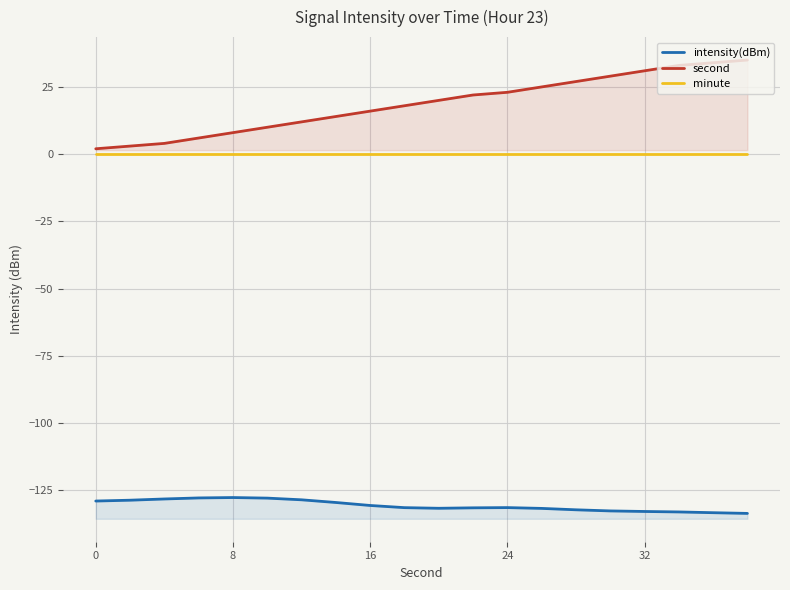

What is the smallest value displayed?

-133.6